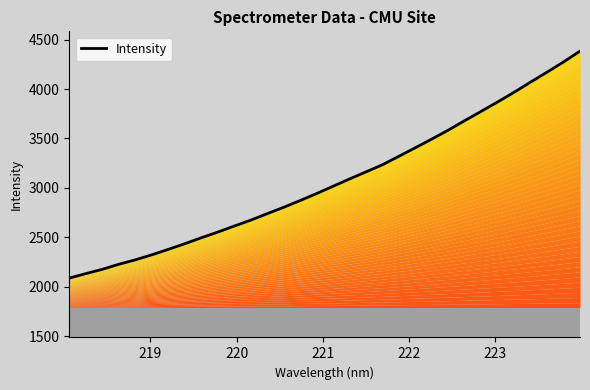

True or false: the data shows 4767.4 at 21.

False